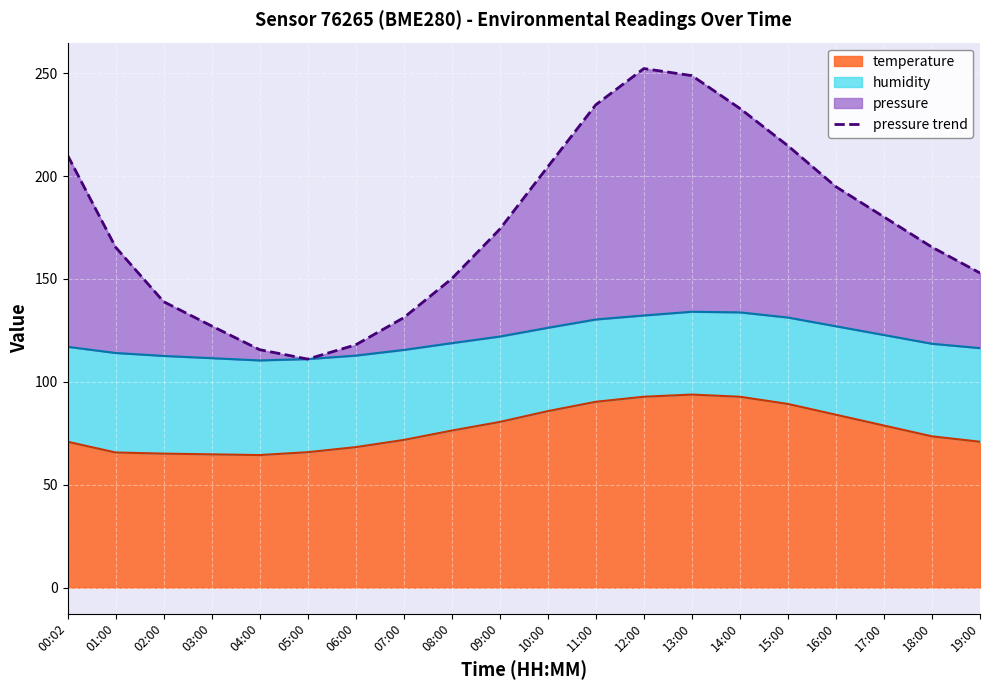

Is it true that temperature equals 84.0 at 16:00?

True